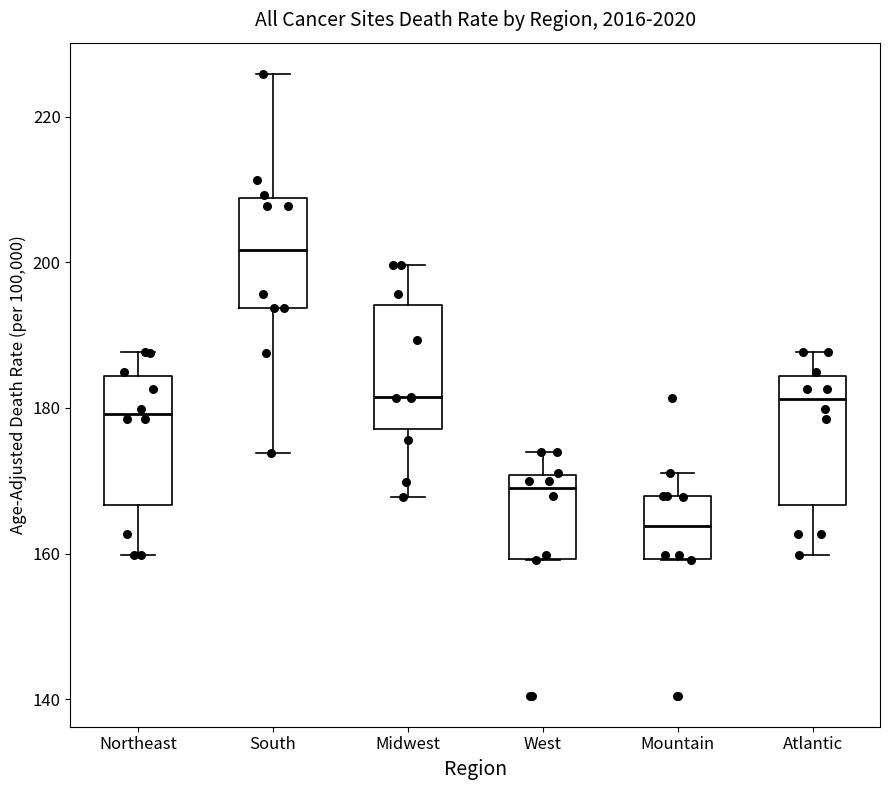

Where does the upper whisker of the box for West end on the y-axis? The values are not printed on the chart, so give them approximately, as read against the axis.

174